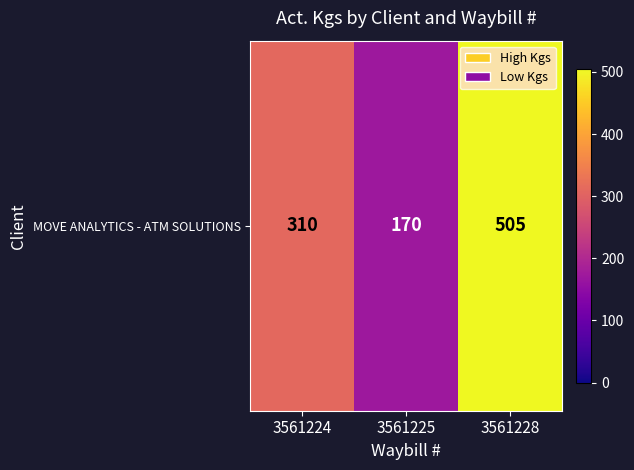

What is the sum of the values at 3561224 and 3561228?

815